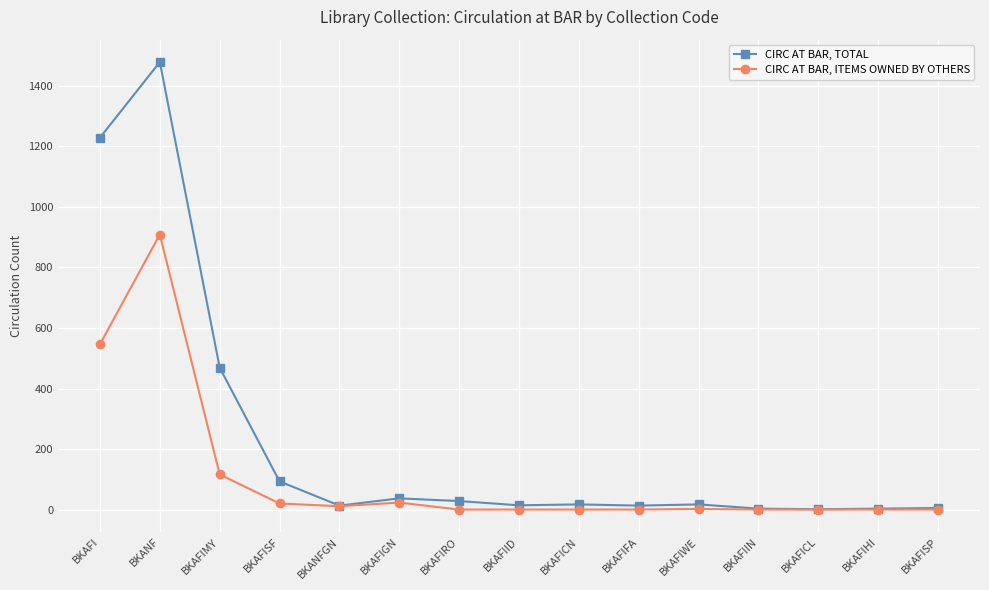

True or false: CIRC AT BAR, ITEMS OWNED BY OTHERS has more than 0 points higher than both neighbors.

True